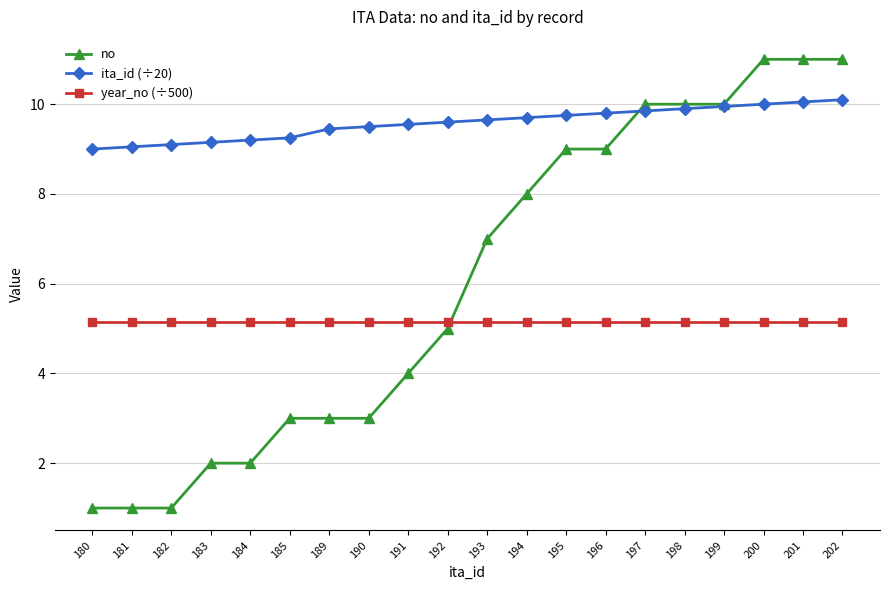

Which series has the widest spread of values?

no